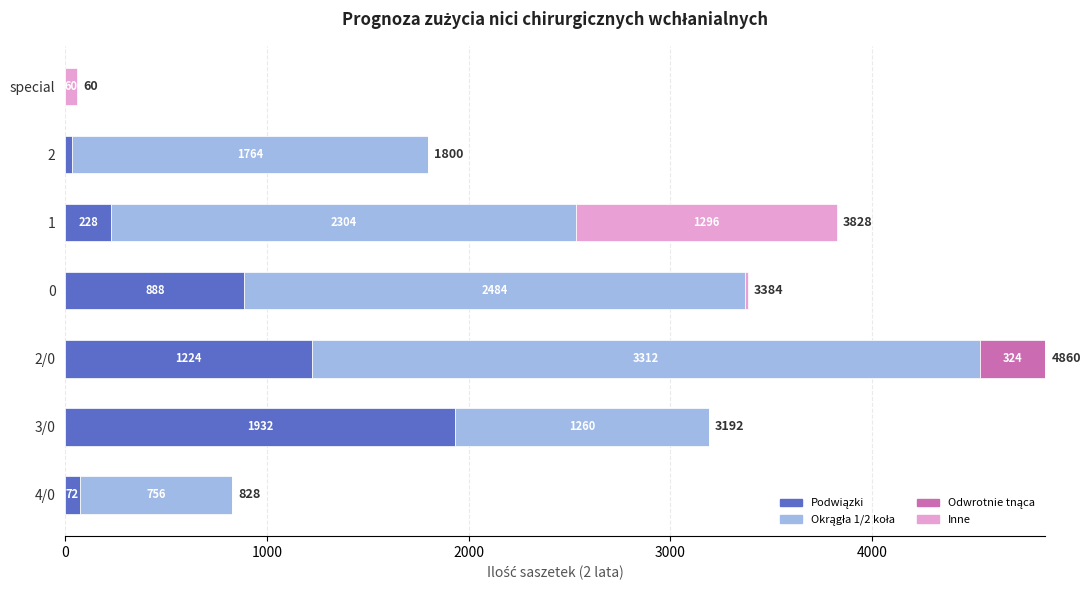

What is the total value across all series at 1?

3828